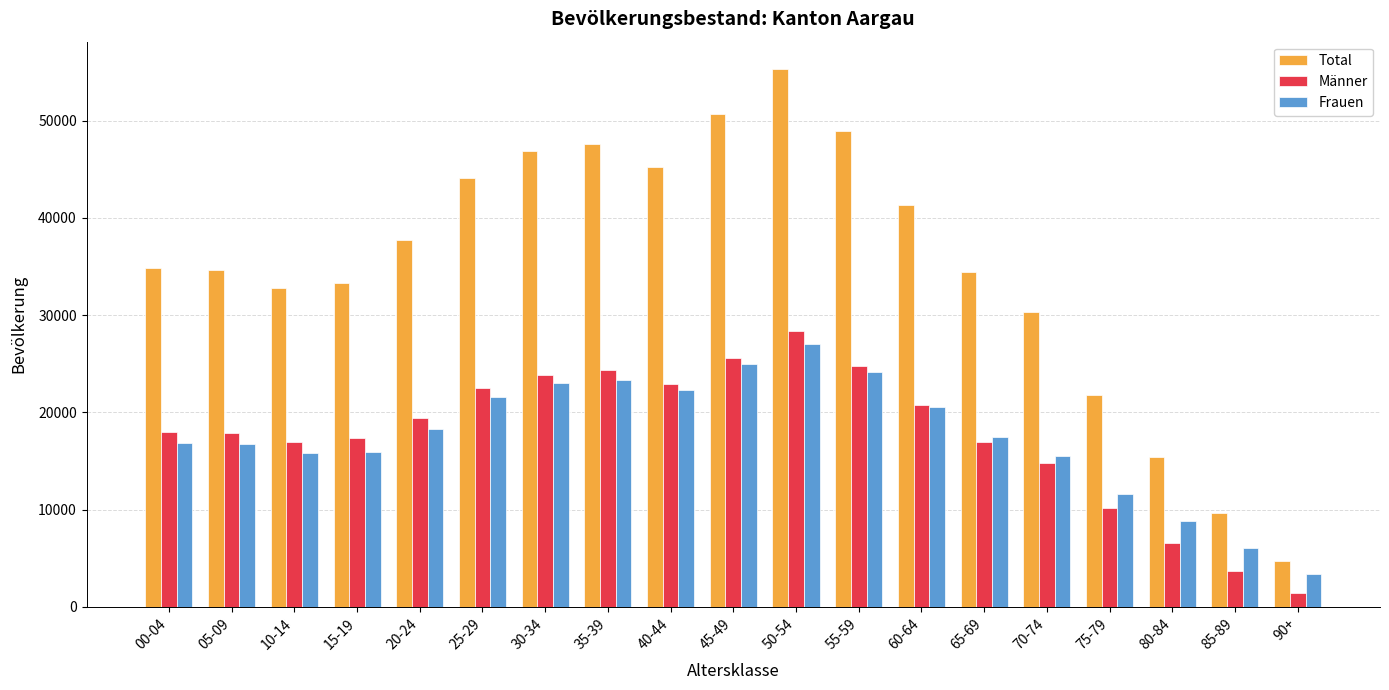

True or false: Total has a value of 7693 at 00-04.

False